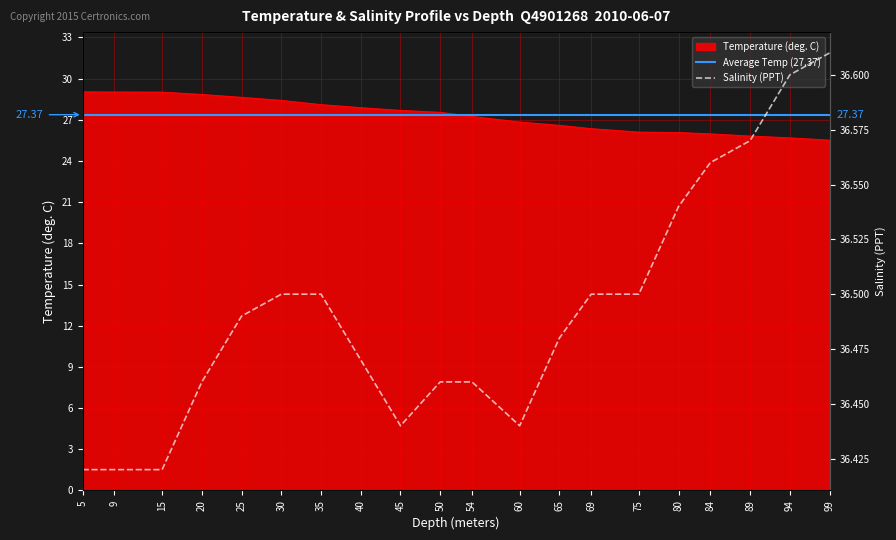

True or false: Salinity (PPT) and Average Temp (27.37) intersect in this chart.

False